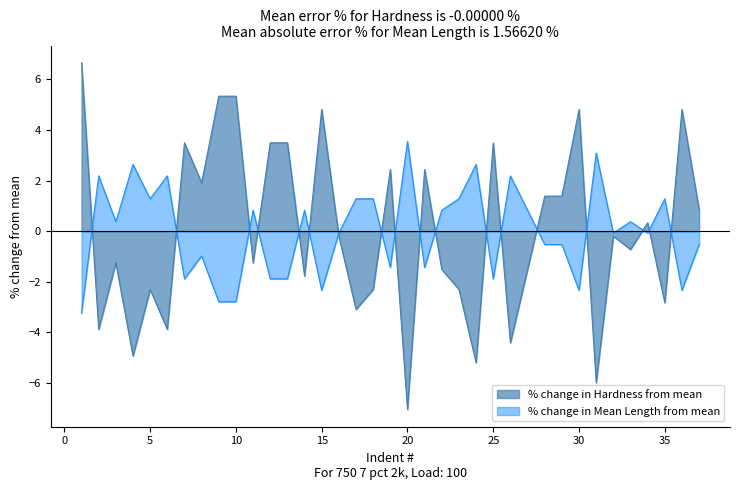

Reading left to right, transcribe all the data shown in this chart.

Hardness: 1=6.7	2=-3.9	3=-1.2	4=-4.9	5=-2.3	6=-3.9	7=3.5	8=1.9	9=5.3	10=5.3	11=-1.2	12=3.5	13=3.5	14=-1.8	15=4.8	16=-0.2	17=-3.1	18=-2.3	19=2.4	20=-7.0	21=2.4	22=-1.5	23=-2.3	24=-5.2	25=3.5	26=-4.4	27=-1.5	28=1.4	29=1.4	30=4.8	31=-6.0	32=-0.2	33=-0.7	34=0.3	35=-2.8	36=4.8	37=0.9
Mean Length: 1=-3.2	2=2.2	3=0.4	4=2.6	5=1.3	6=2.2	7=-1.9	8=-1.0	9=-2.8	10=-2.8	11=0.8	12=-1.9	13=-1.9	14=0.8	15=-2.3	16=-0.1	17=1.3	18=1.3	19=-1.4	20=3.5	21=-1.4	22=0.8	23=1.3	24=2.6	25=-1.9	26=2.2	27=0.8	28=-0.5	29=-0.5	30=-2.3	31=3.1	32=-0.1	33=0.4	34=-0.1	35=1.3	36=-2.3	37=-0.5